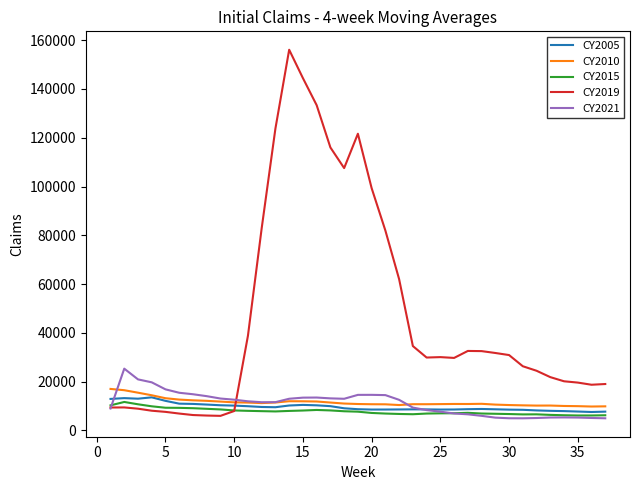

True or false: CY2015 has more than 2 points higher than both neighbors.

True